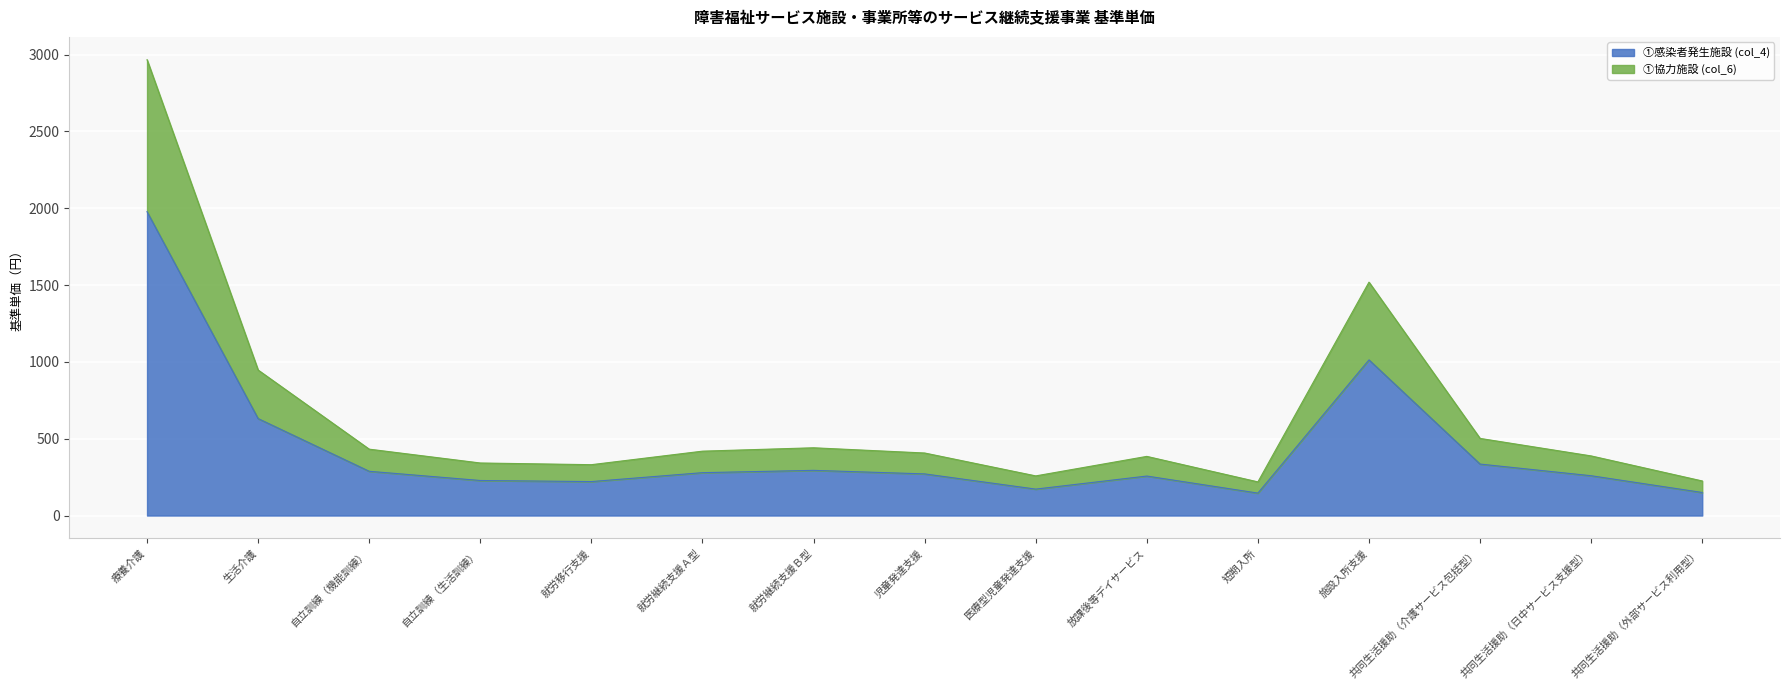

True or false: ①感染者発生施設 (col_4) has more than 0 points higher than both neighbors.

True